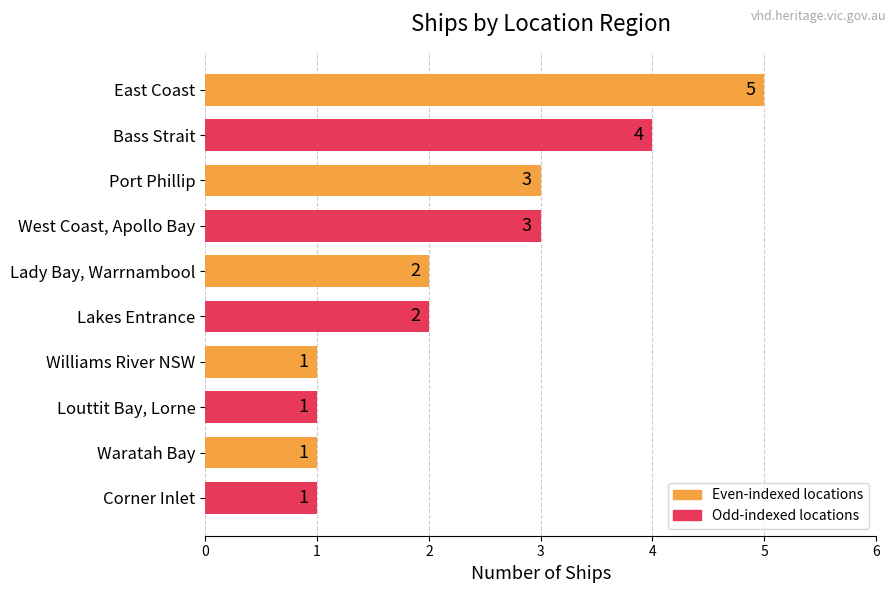

What is the minimum value shown in the chart?

1